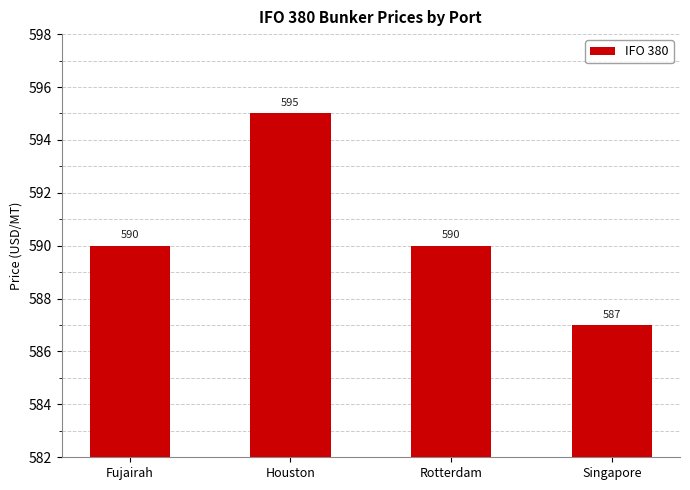

True or false: the data shows 587 at Singapore.

True